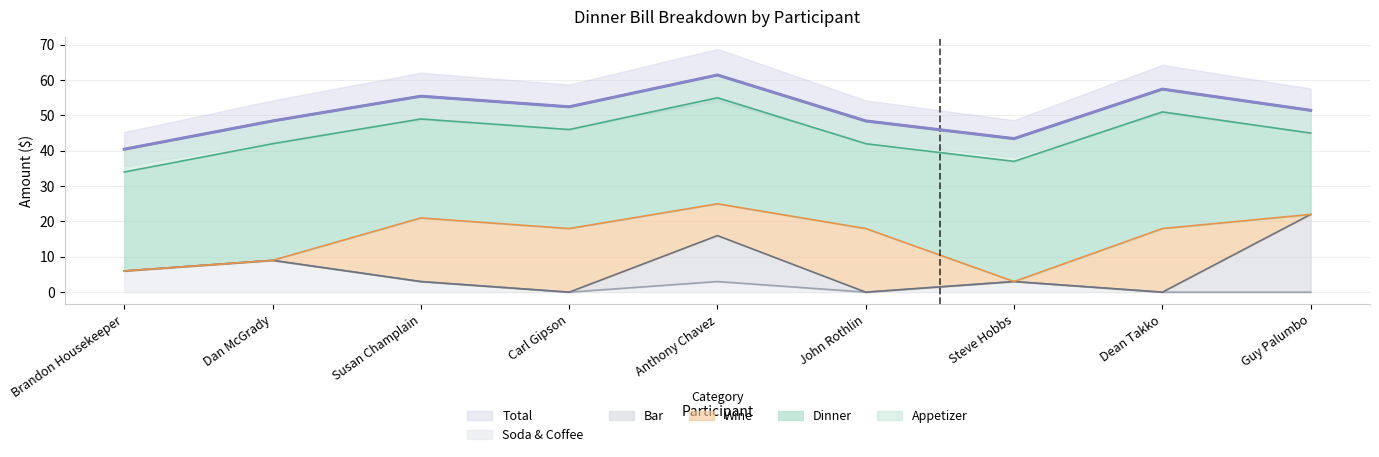

Rank the series by their maximum value, from highest to lowest.

Total, Dinner, Bar, Wine, Soda & Coffee